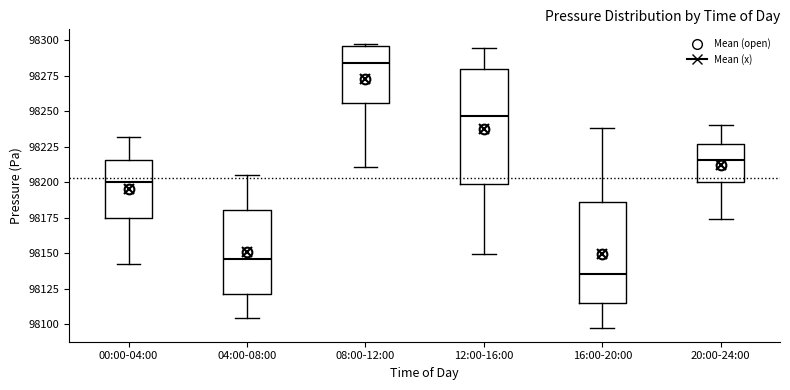

Which box is the tallest, from its lower edge to its upper edge?

12:00-16:00